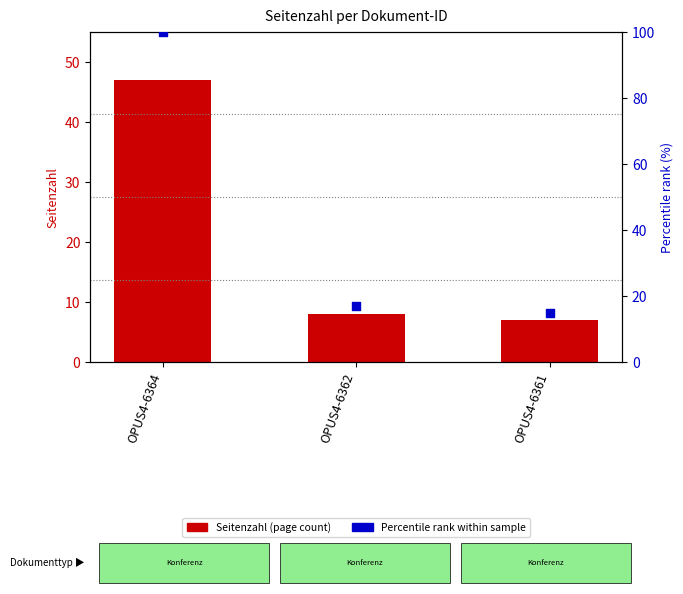

Is the value of Percentile rank within sample at OPUS4-6364 greater than the value of Seitenzahl (page count) at OPUS4-6362?

Yes